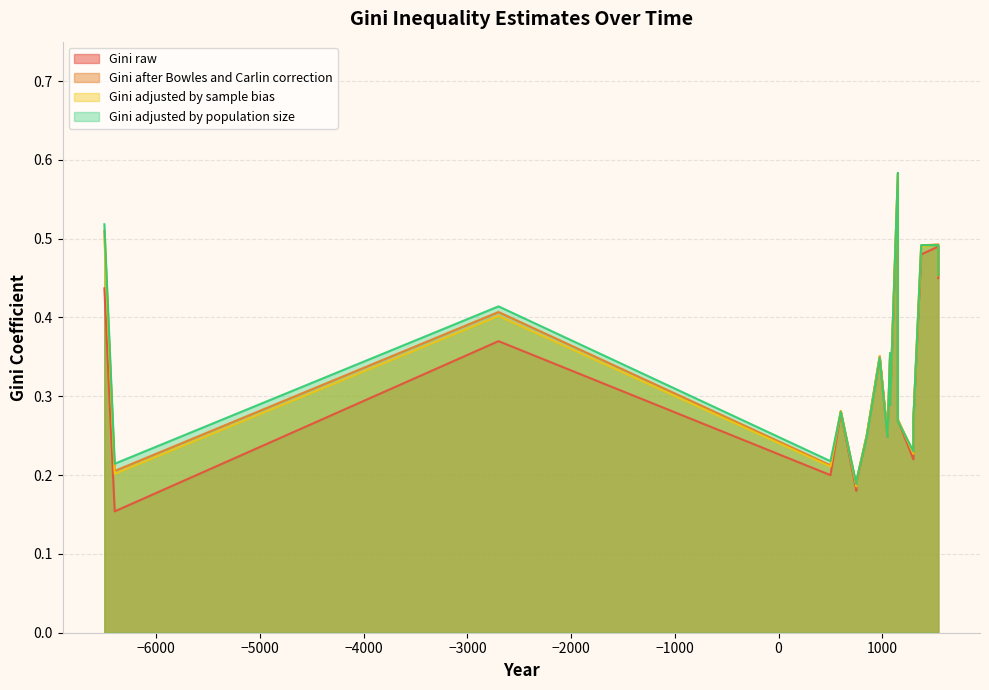

Which has a higher value, 4 or 9?

9